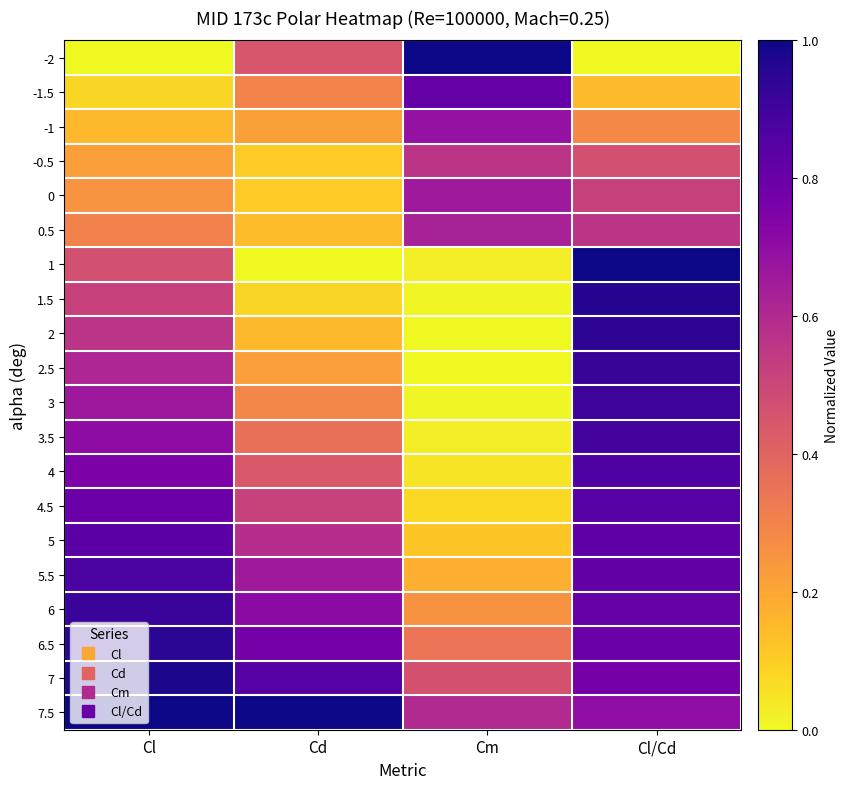

Reading left to right, list all the values displayed in this chart.

-2: Cl=0.0	Cd=0.4	Cm=1.0	Cl/Cd=0.0
-1.5: Cl=0.1	Cd=0.3	Cm=0.8	Cl/Cd=0.1
-1: Cl=0.1	Cd=0.2	Cm=0.7	Cl/Cd=0.3
-0.5: Cl=0.2	Cd=0.1	Cm=0.6	Cl/Cd=0.5
0: Cl=0.3	Cd=0.1	Cm=0.7	Cl/Cd=0.5
0.5: Cl=0.3	Cd=0.1	Cm=0.6	Cl/Cd=0.6
1: Cl=0.5	Cd=0.0	Cm=0.0	Cl/Cd=1.0
1.5: Cl=0.5	Cd=0.1	Cm=0.0	Cl/Cd=1.0
2: Cl=0.6	Cd=0.2	Cm=0.0	Cl/Cd=0.9
2.5: Cl=0.6	Cd=0.2	Cm=0.0	Cl/Cd=0.9
3: Cl=0.7	Cd=0.3	Cm=0.0	Cl/Cd=0.9
3.5: Cl=0.7	Cd=0.4	Cm=0.0	Cl/Cd=0.9
4: Cl=0.8	Cd=0.4	Cm=0.0	Cl/Cd=0.9
4.5: Cl=0.8	Cd=0.5	Cm=0.1	Cl/Cd=0.8
5: Cl=0.8	Cd=0.6	Cm=0.1	Cl/Cd=0.8
5.5: Cl=0.9	Cd=0.7	Cm=0.2	Cl/Cd=0.8
6: Cl=0.9	Cd=0.7	Cm=0.3	Cl/Cd=0.8
6.5: Cl=0.9	Cd=0.8	Cm=0.3	Cl/Cd=0.8
7: Cl=1.0	Cd=0.8	Cm=0.5	Cl/Cd=0.8
7.5: Cl=1.0	Cd=1.0	Cm=0.6	Cl/Cd=0.7